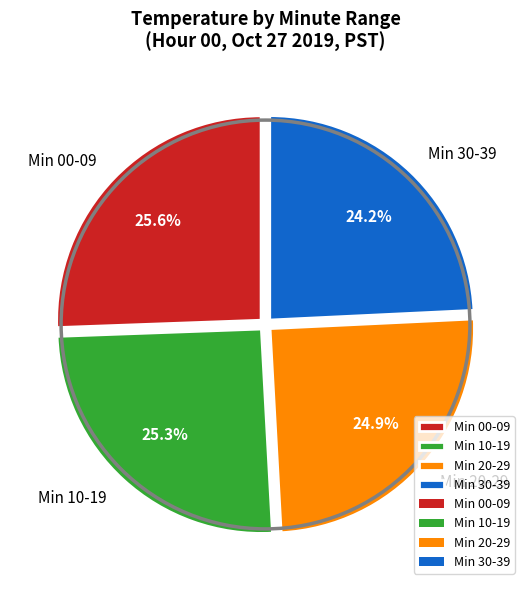

What percentage do Min 30-39 and Min 00-09 together represent?

49.8%